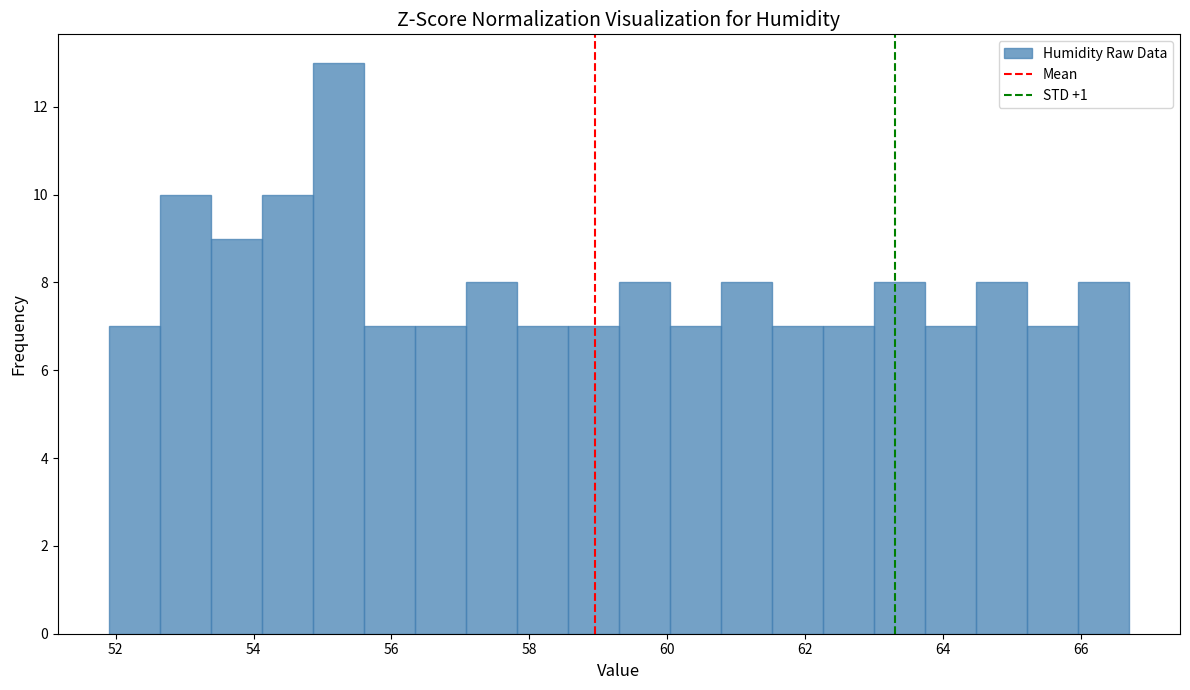

Read against the x-axis, roughly where is the centre of the tallest bar?

55.2